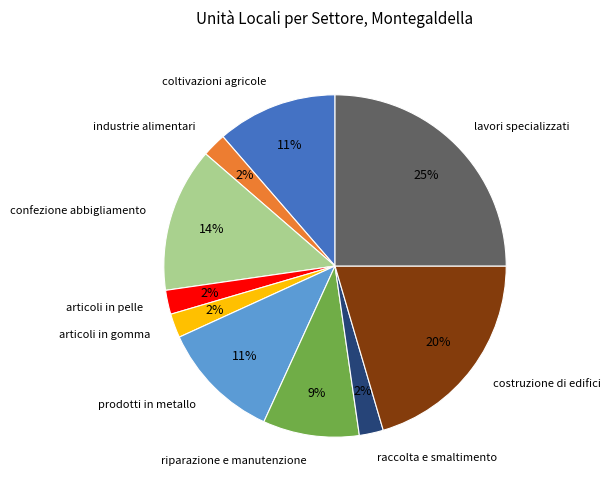

To the nearest percent, what is the difference between the largest and smallest slice percentages?

23%